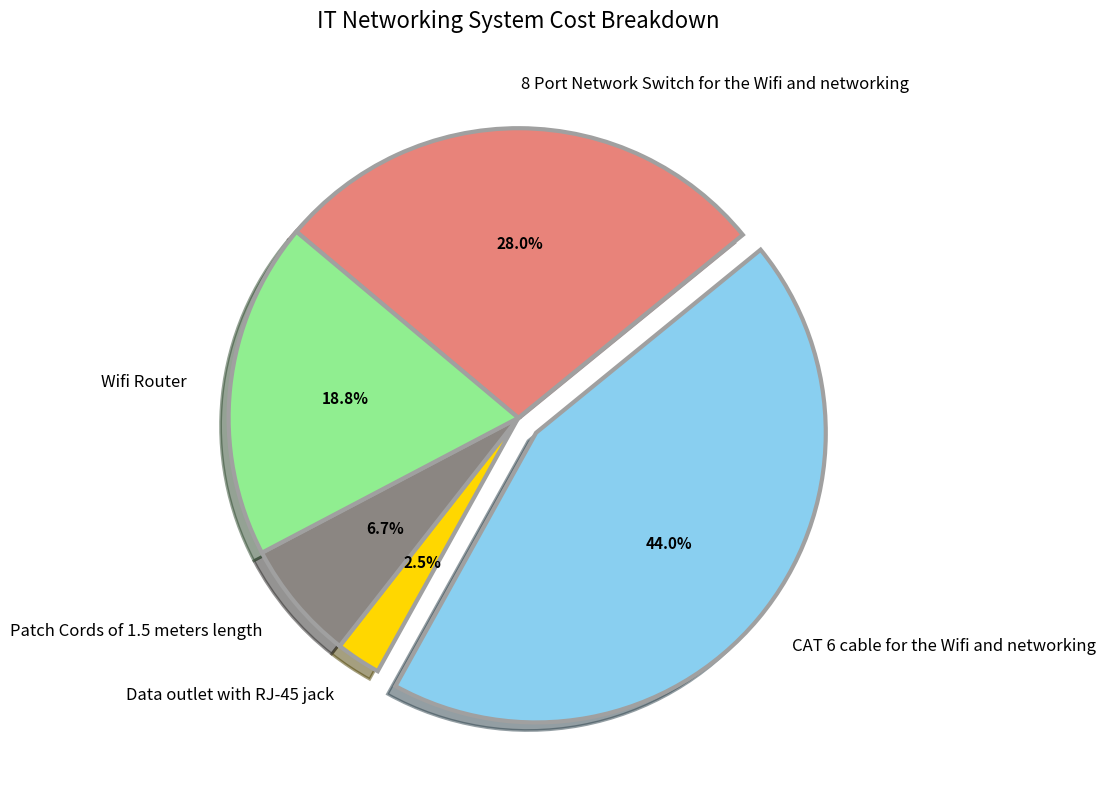

Is there any slice that represents more than half of the pie?

No